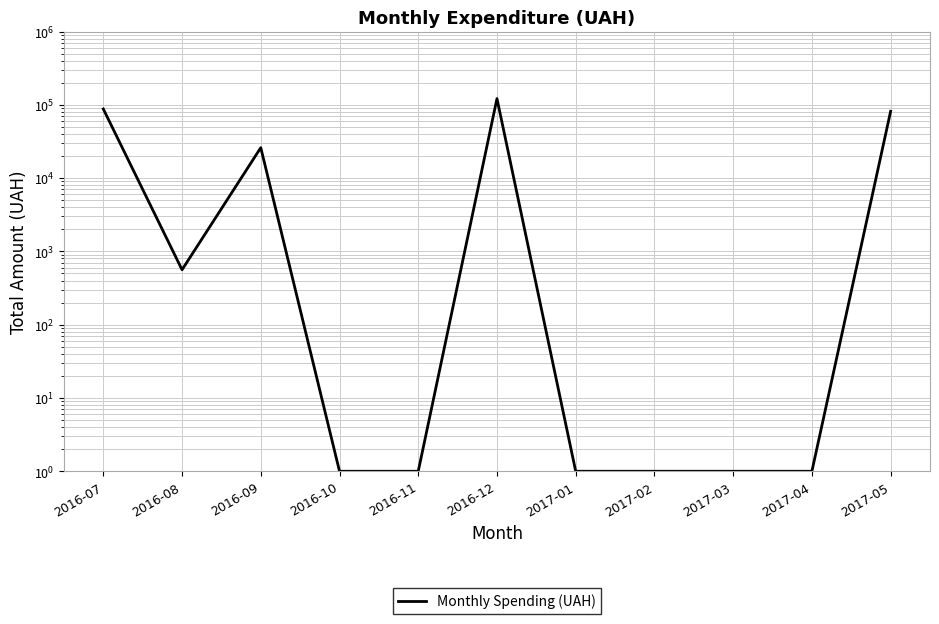

Which label corresponds to the largest value in the chart?

2016-12